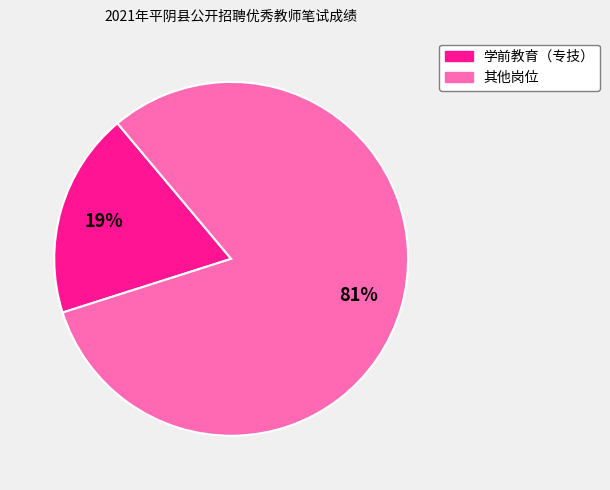

To the nearest percent, what is the difference between the largest and smallest slice percentages?

62%